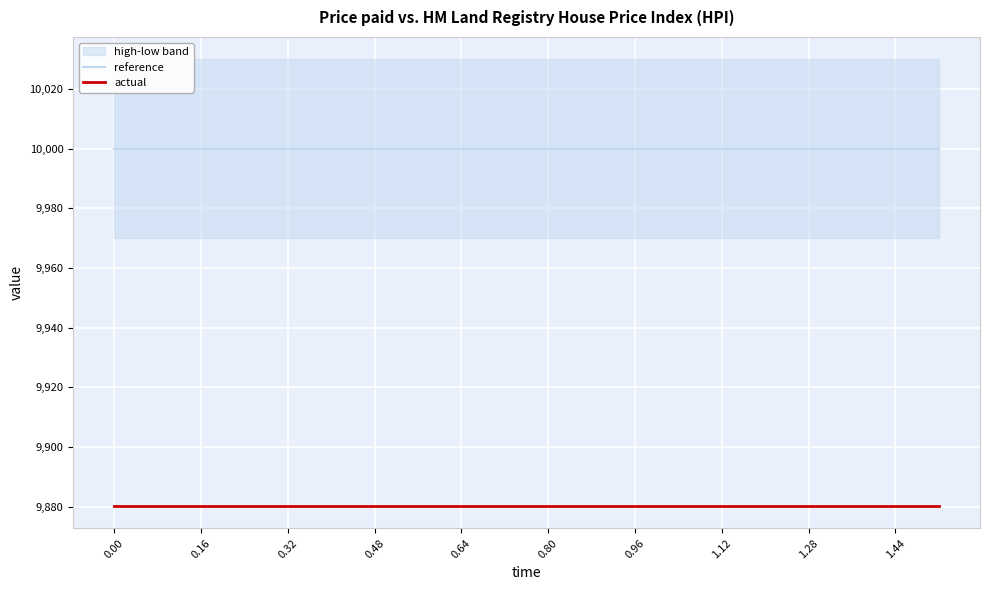

The value of reference at 0.00 is 10000.0. True or false?

True